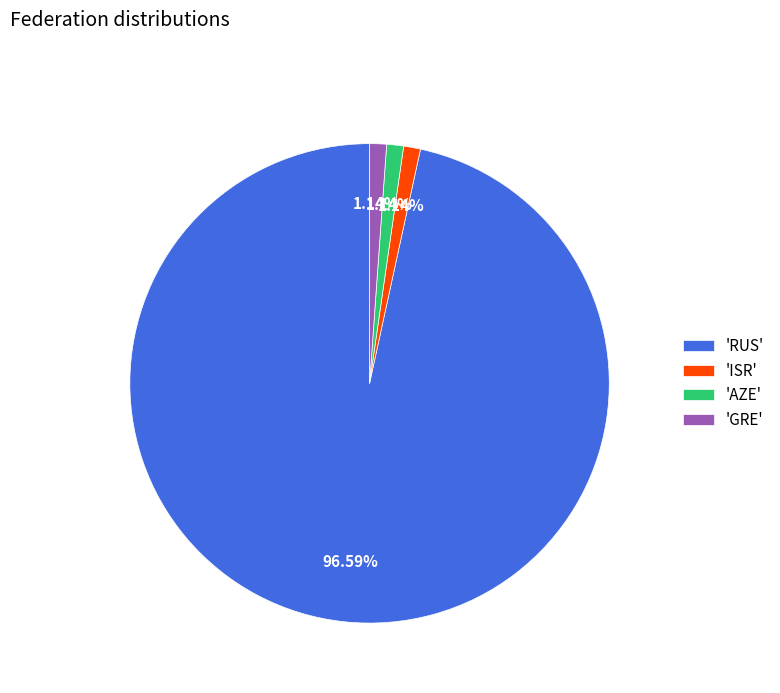

Approximately how many times larger is the value at 'ISR' compared to 'GRE'?

1.0